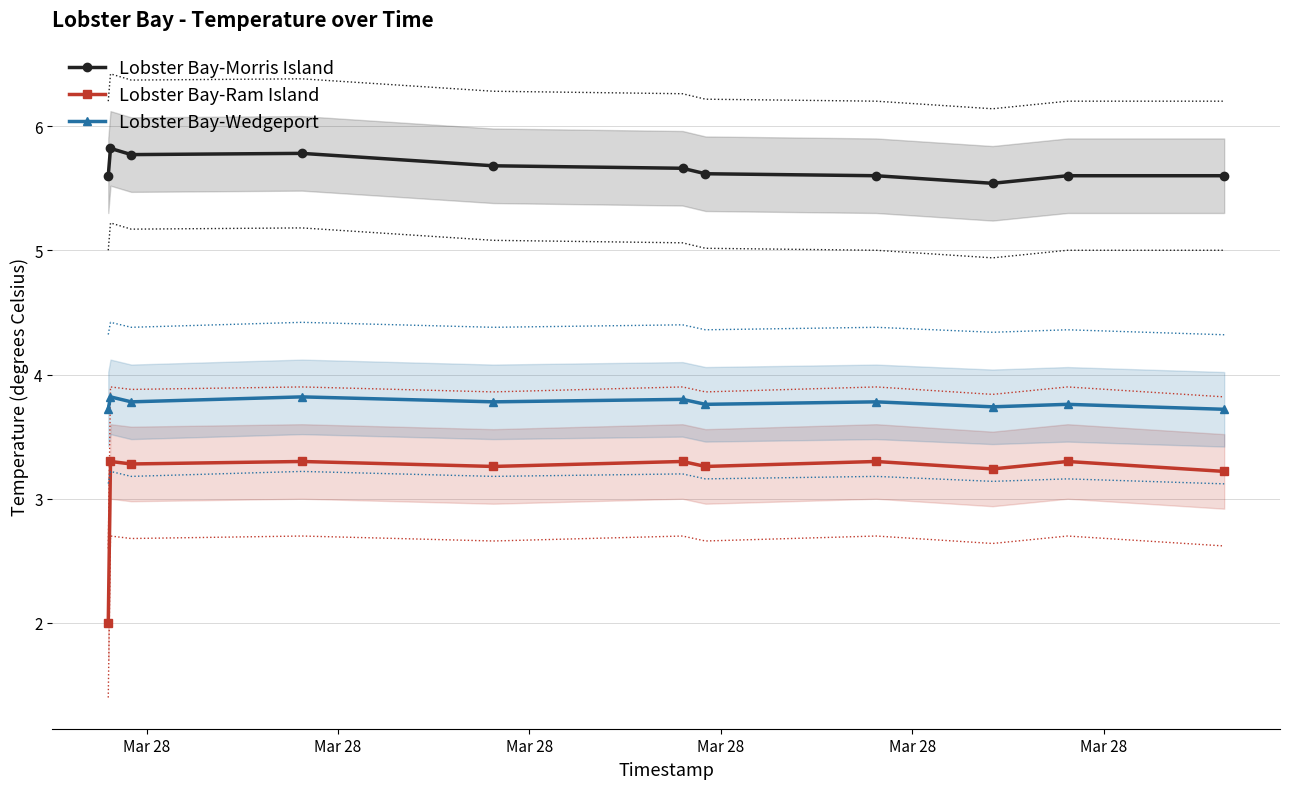

What are all the series names shown in the legend?

Lobster Bay-Morris Island, Lobster Bay-Ram Island, Lobster Bay-Wedgeport